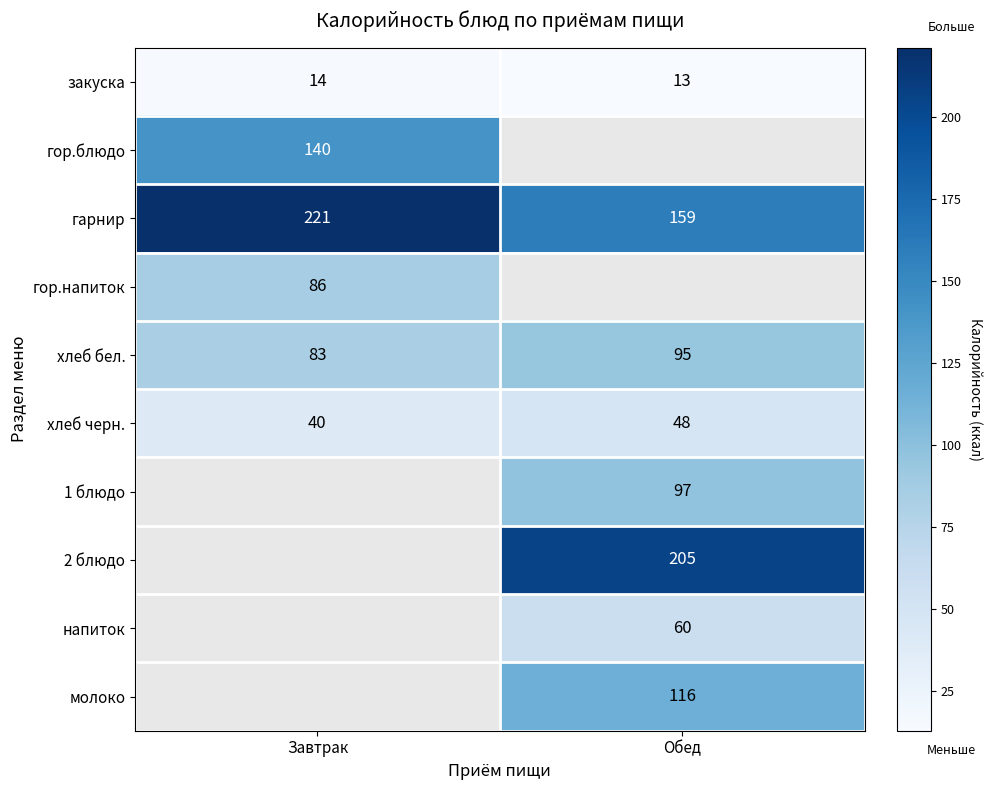

The value of хлеб бел. at Завтрак is 146.8. True or false?

False